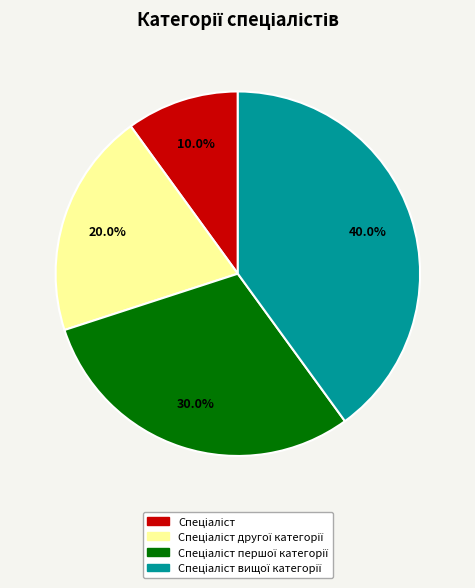

Is there a majority slice in this chart?

No